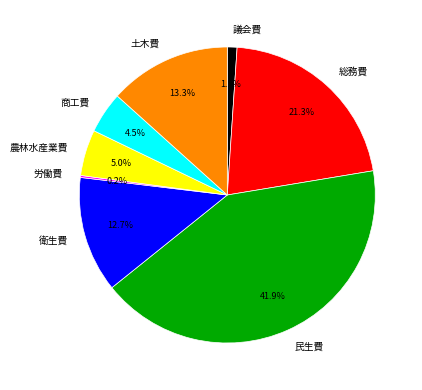

What is the ratio of the value at 農林水産業費 to the value at 土木費?

0.4